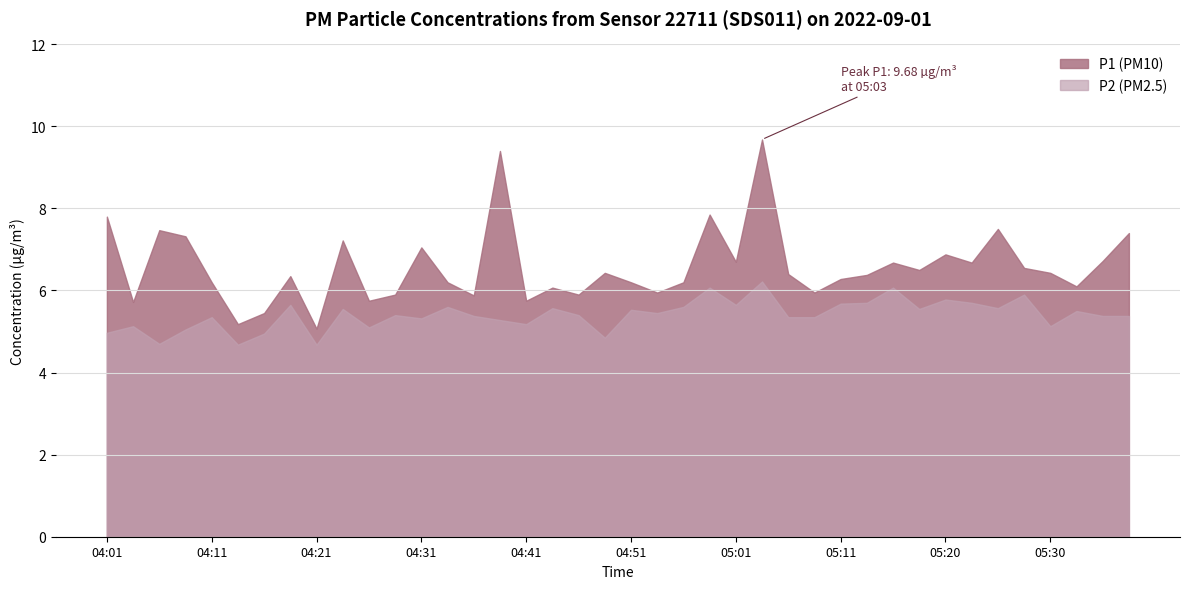

Reading left to right, transcribe all the data shown in this chart.

P1: 7.8	5.7	7.5	7.3	6.2	5.2	5.5	6.3	5.1	7.2	5.8	5.9	7.0	6.2	5.9	9.4	5.8	6.1	5.9	6.4	6.2	6.0	6.2	7.8	6.7	9.7	6.4	6.0	6.3	6.4	6.7	6.5	6.9	6.7	7.5	6.5	6.4	6.1	6.7	7.4
P2: 5.0	5.1	4.7	5.0	5.3	4.7	5.0	5.7	4.7	5.5	5.1	5.4	5.3	5.6	5.4	5.3	5.2	5.6	5.4	4.8	5.5	5.5	5.6	6.1	5.7	6.2	5.3	5.3	5.7	5.7	6.1	5.5	5.8	5.7	5.6	5.9	5.1	5.5	5.4	5.4